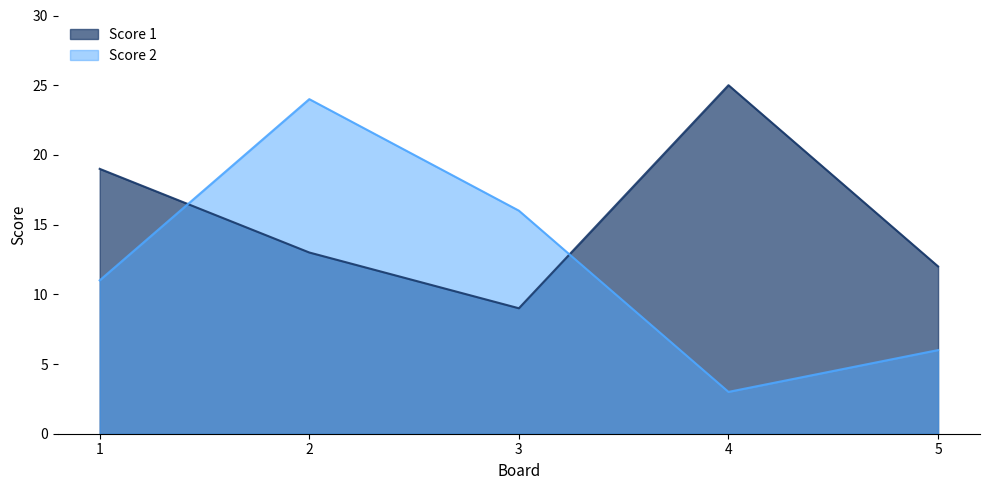

Rank the series by their average value, from highest to lowest.

Score 1, Score 2